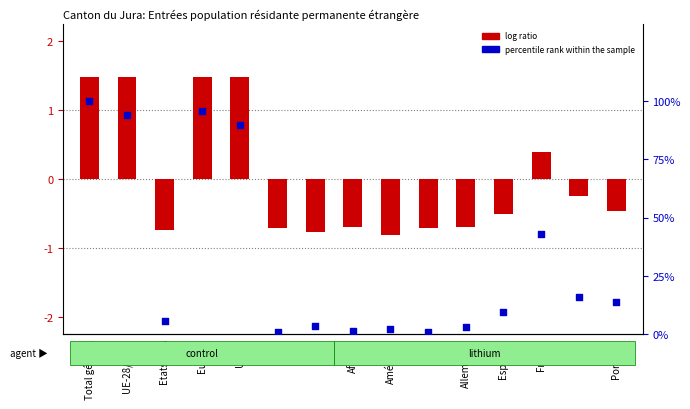

Is the value of log ratio at Portugal greater than the value of percentile rank within the sample at Asie?

No